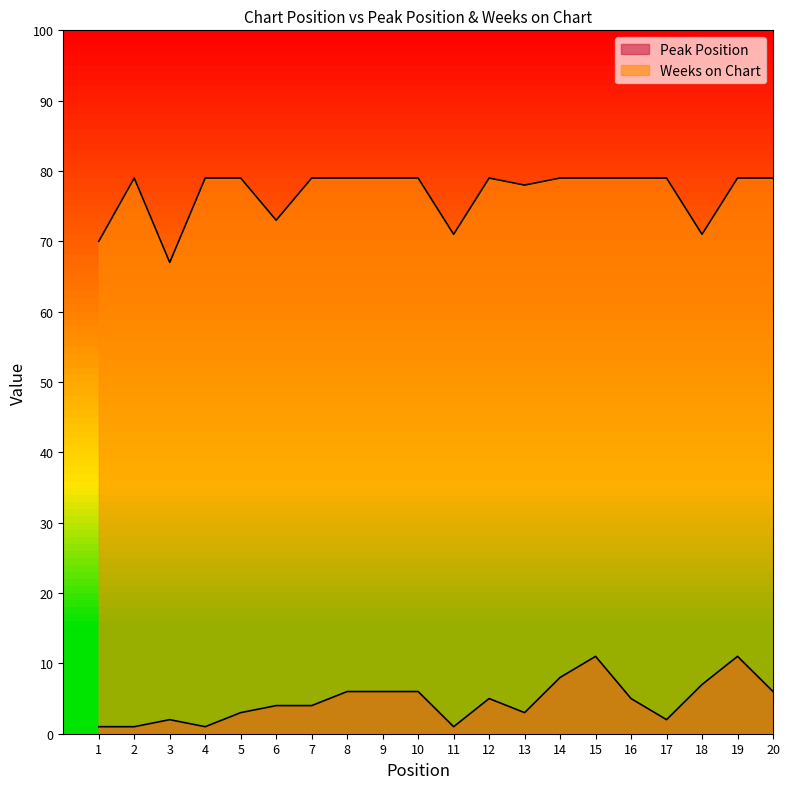

Which category has the lowest value in the Weeks on Chart series?

3